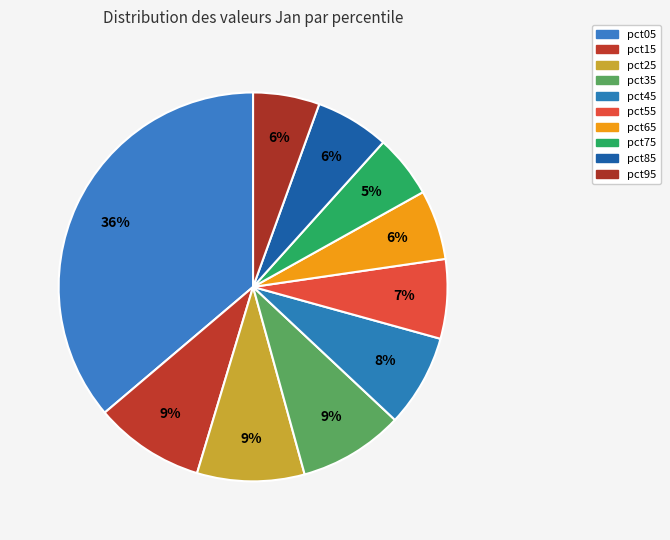

Does pct85 represent more than half of the total?

No